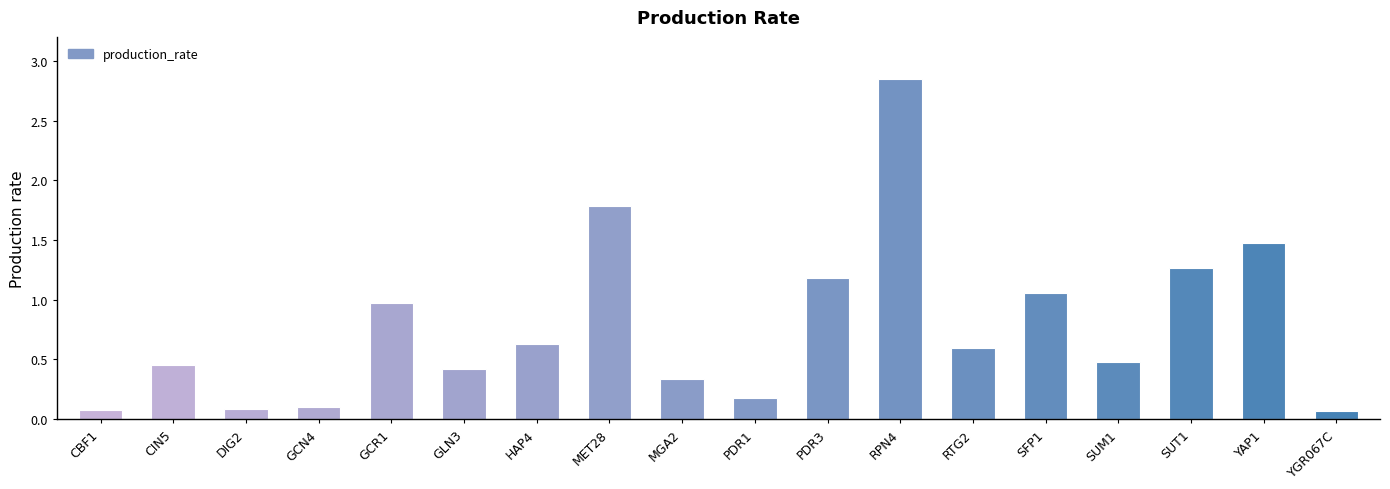

What is the approximate value at GLN3?

0.4